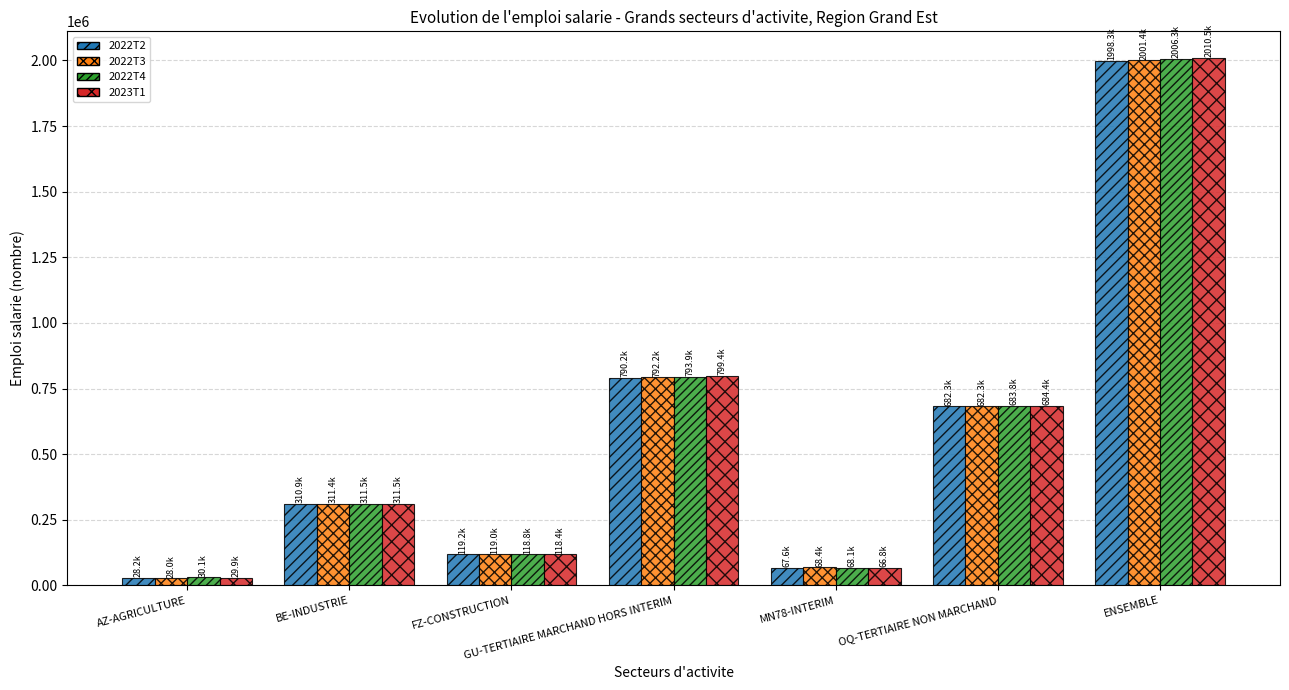

Which series changed the most between GU-TERTIAIRE MARCHAND HORS INTERIM and ENSEMBLE?

2022T4